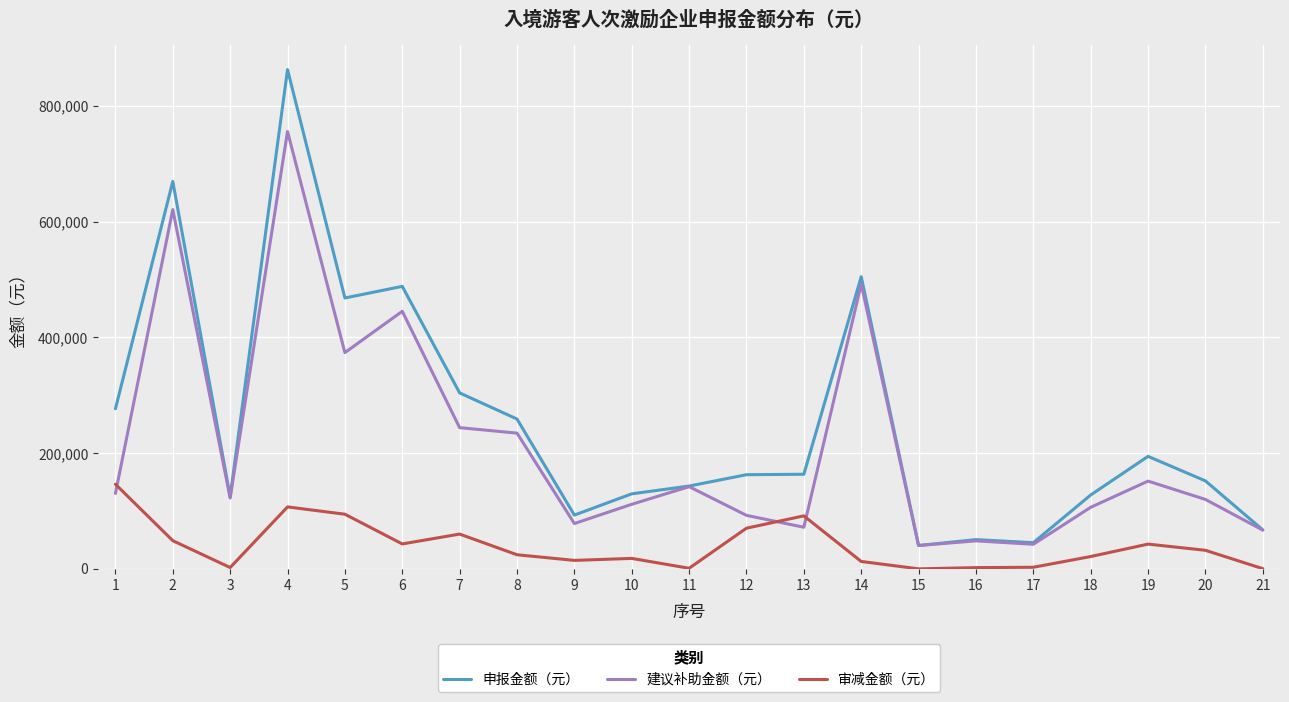

List the series in order of their overall mean, highest first.

申报金额（元）, 建议补助金额（元）, 审减金额（元）